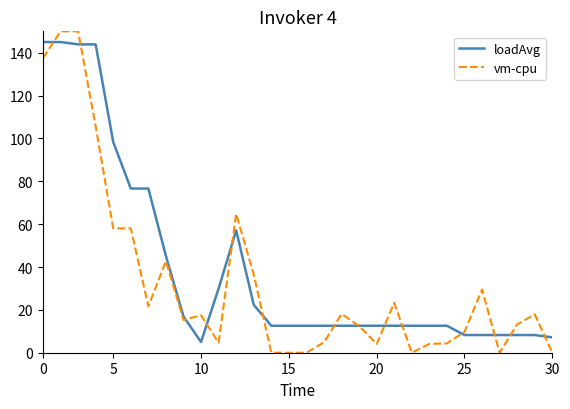

Which series has the largest total across all categories?

loadAvg